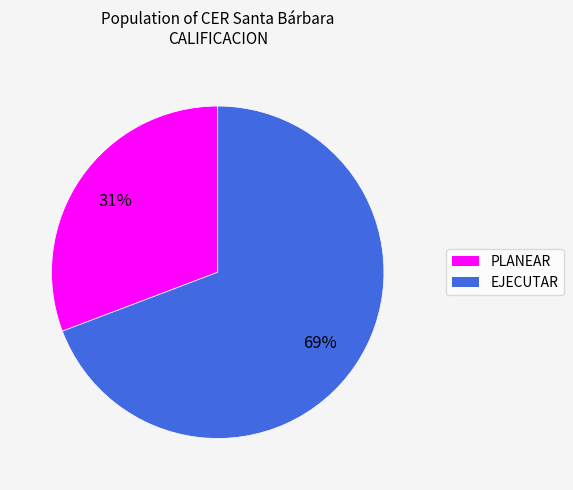

To the nearest percent, what is the average slice percentage?

50%